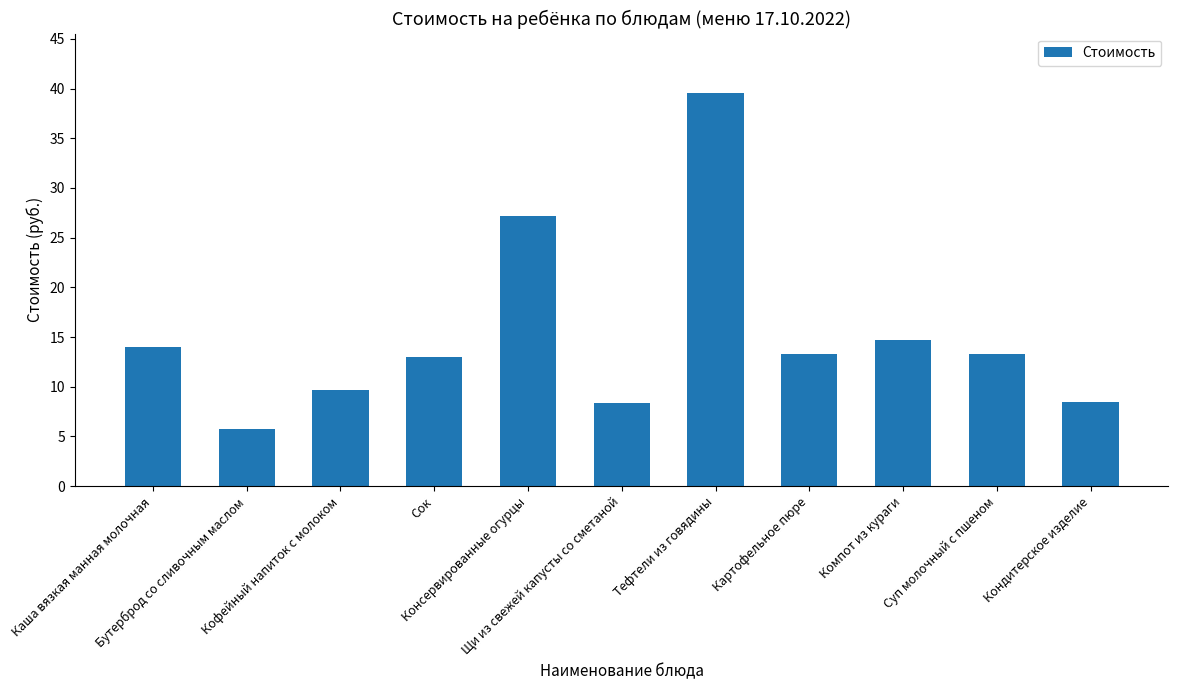

The value at Компот из кураги is 3.5. True or false?

False